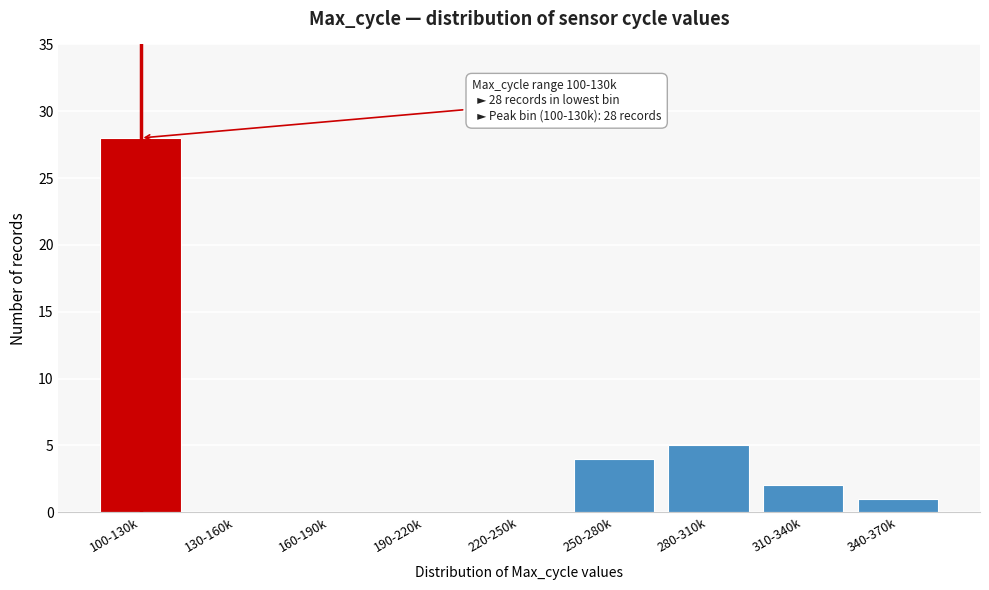

Reading left to right, list all the values displayed in this chart.

100-130k=28	130-160k=0	160-190k=0	190-220k=0	220-250k=0	250-280k=4	280-310k=5	310-340k=2	340-370k=1